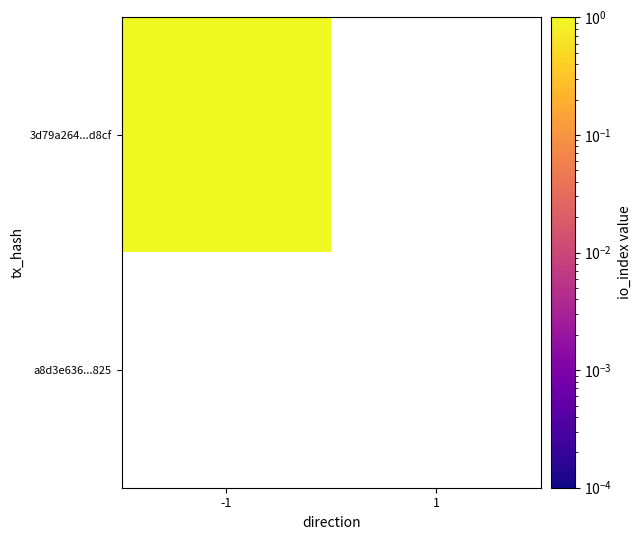

Reading right to left, extract all data points from this chart.

3d79a264267b9ed89f49b5005828fc7cbd1d8cf: 1=0	-1=1
a8d3e6369241fd7bb02c868887cf59810add825: 1=0	-1=0